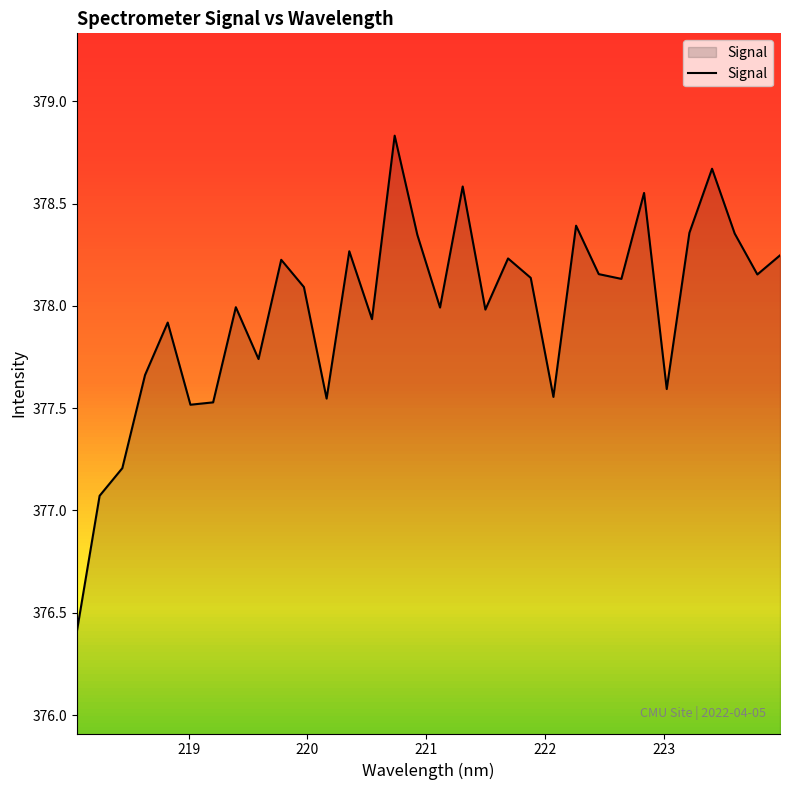

What is the minimum value shown in the chart?

376.4